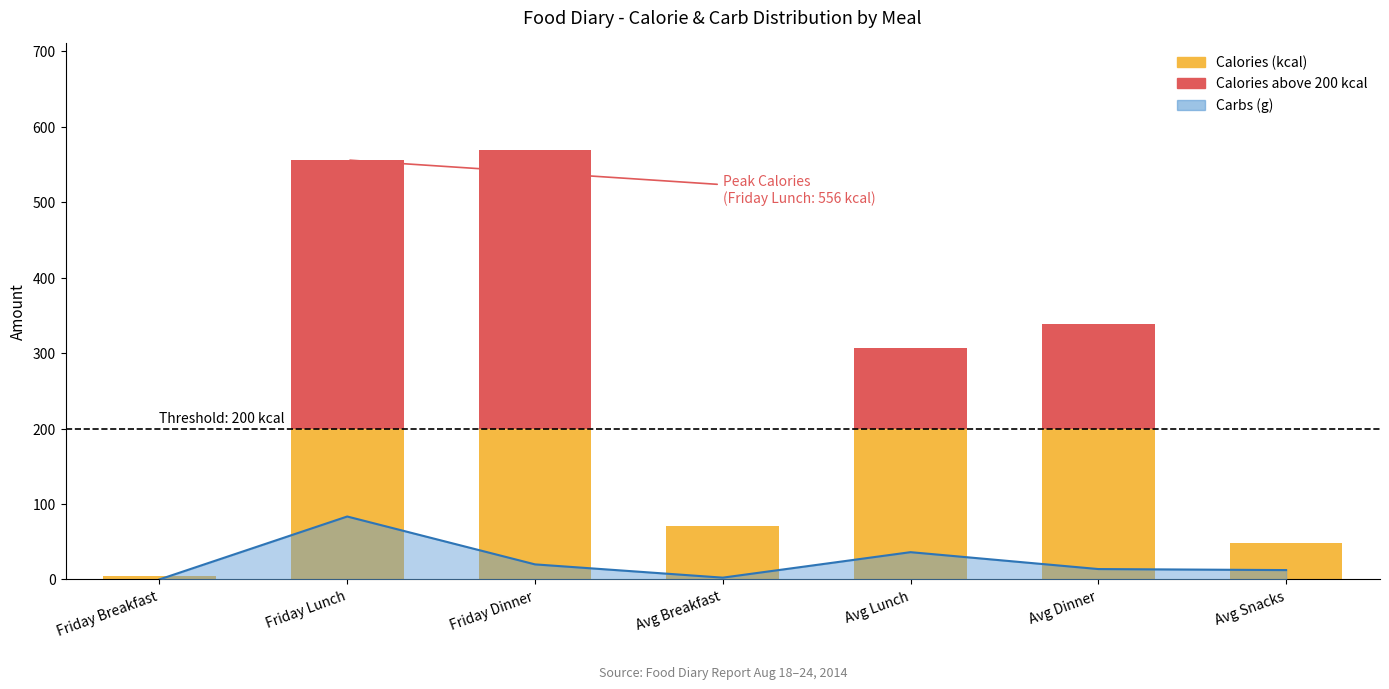

What is the label of the 1st bar from the right?

Avg Snacks